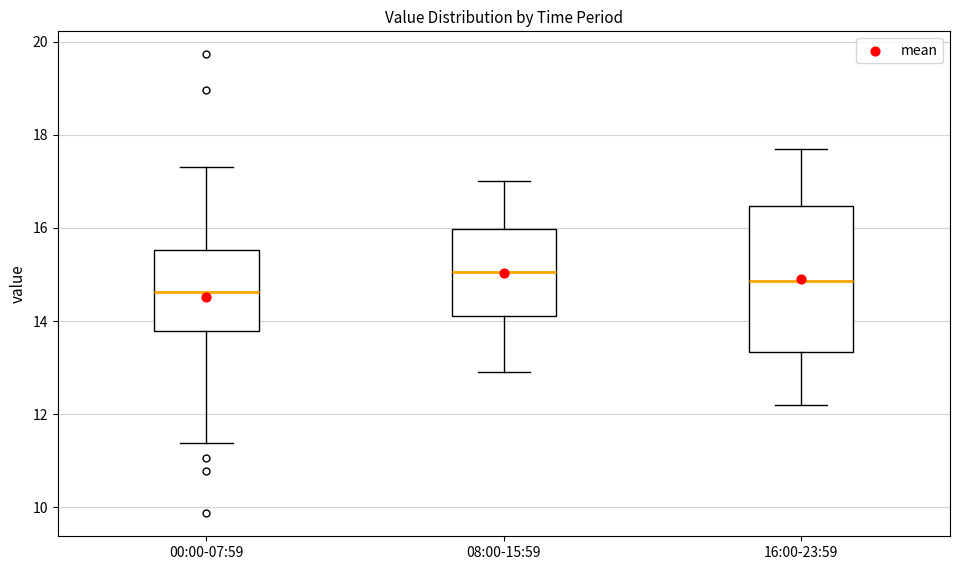

Reading left to right, read every box against the y-axis: the position of its median line, the range the box covers, and the ends of its whiskers. The values are not printed on the chart, so give them approximately, as read against the axis.

00:00-07:59: median 14.6, box 13.8 to 15.6, whiskers 11.4 to 17.4
08:00-15:59: median 15.0, box 14.2 to 16.0, whiskers 13.0 to 17.0
16:00-23:59: median 14.8, box 13.4 to 16.4, whiskers 12.2 to 17.8